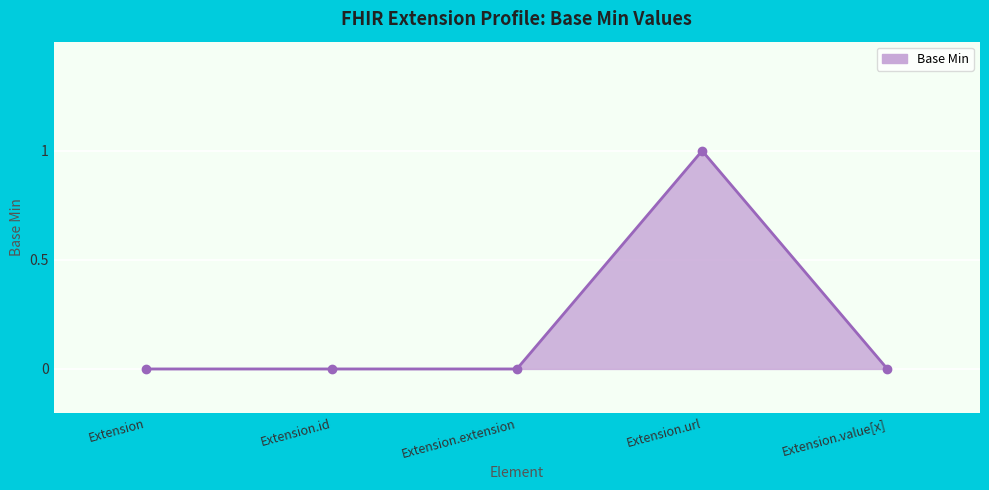

Between Extension.url and Extension.extension, which is larger?

Extension.url